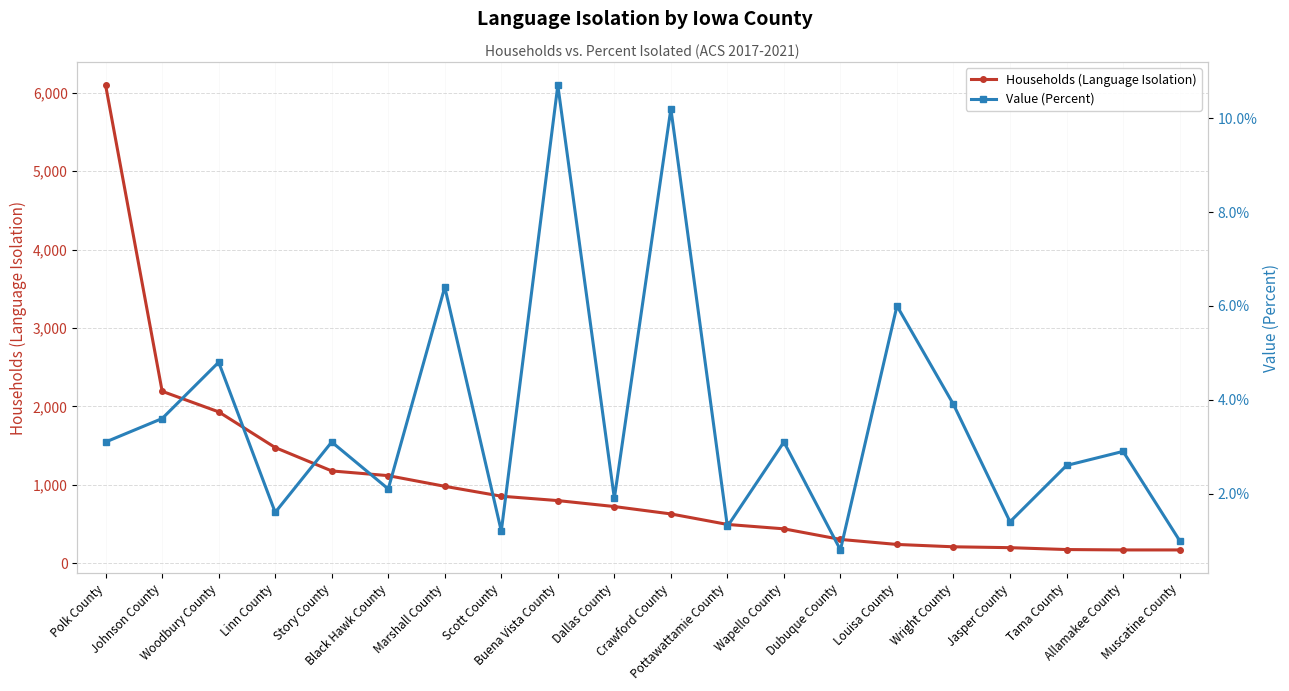

Reading left to right, list all the values displayed in this chart.

Households (Language Isolation): 6093.0	2193.0	1931.0	1476.0	1178.0	1118.0	982.0	856.0	800.0	724.0	630.0	496.0	440.0	305.0	241.0	211.0	200.0	176.0	171.0	171.0
Value (Percent): 3.1	3.6	4.8	1.6	3.1	2.1	6.4	1.2	10.7	1.9	10.2	1.3	3.1	0.8	6.0	3.9	1.4	2.6	2.9	1.0